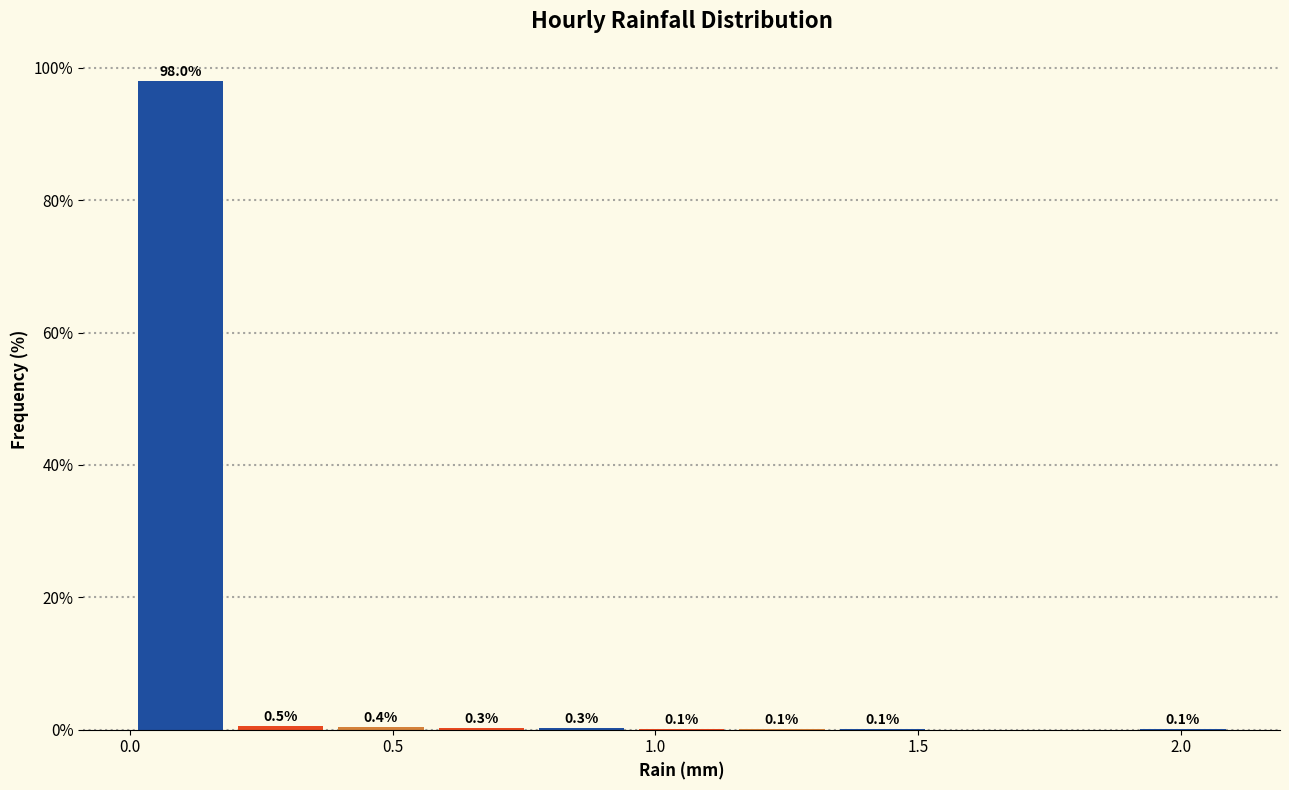

Around what value on the x-axis is the tallest bar? Give the approximate position of its centre, as read against the axis.

0.10